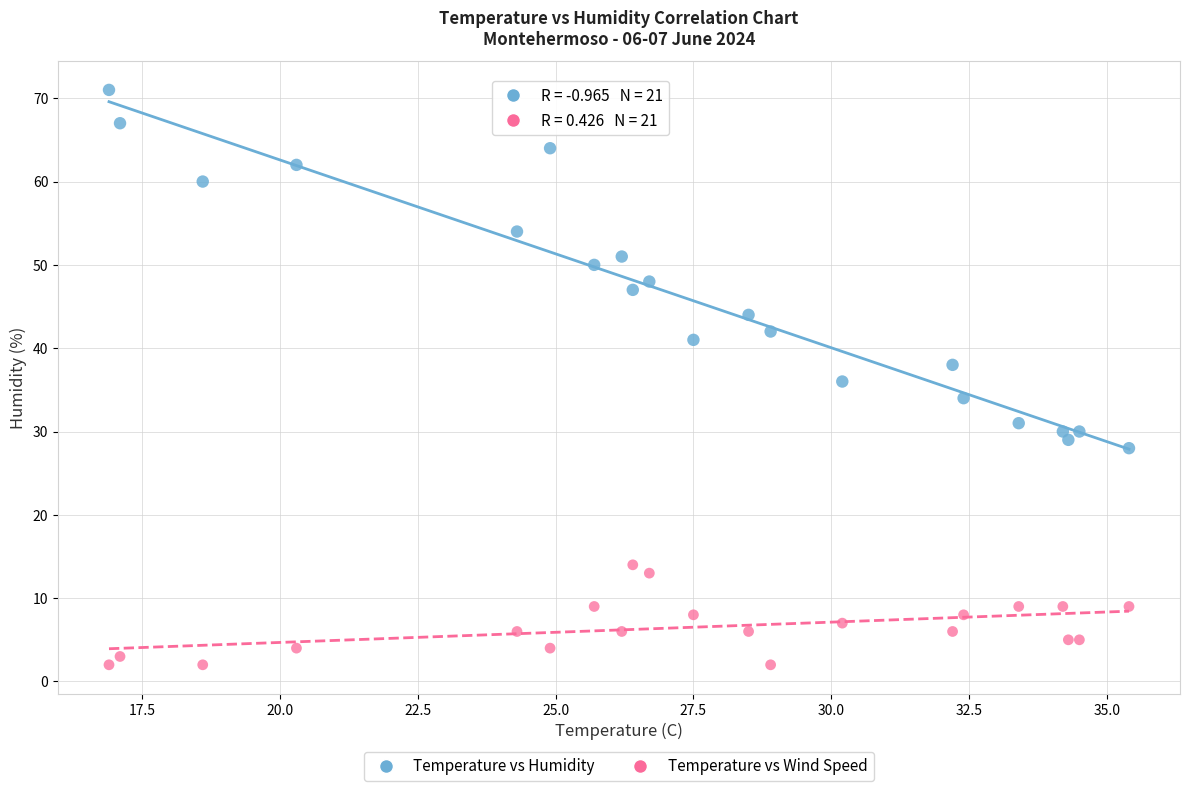

Which series contains the lowest Y value?

Temperature vs Wind Speed